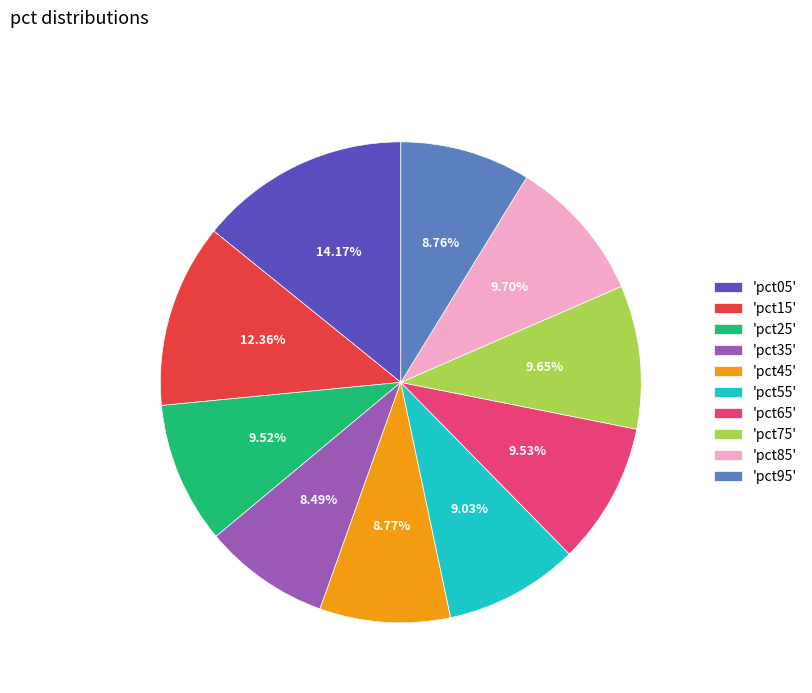

Combined, do 'pct85' and 'pct95' account for over 50%?

No